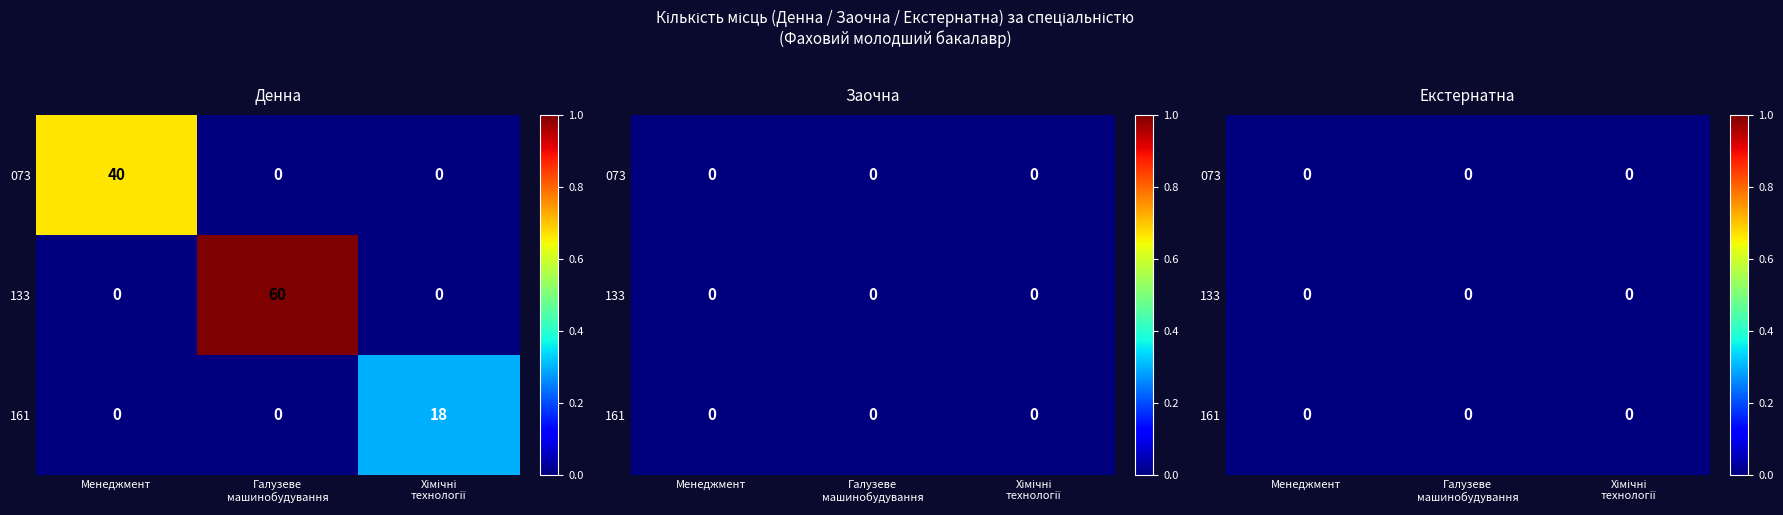

Which series has the widest spread of values?

133